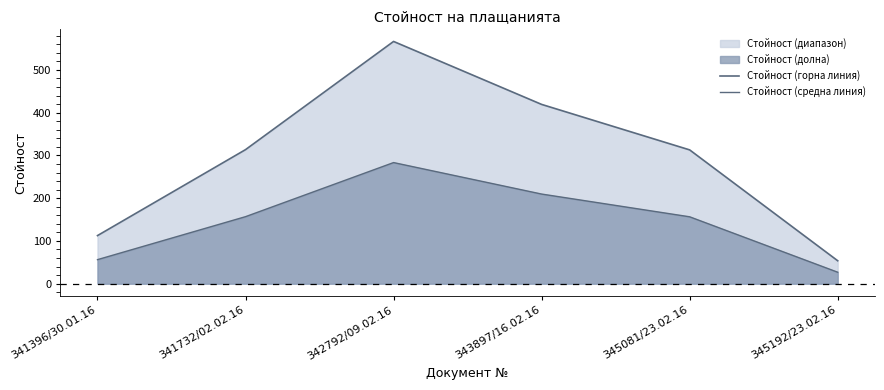

How many lines are shown in the chart?

2